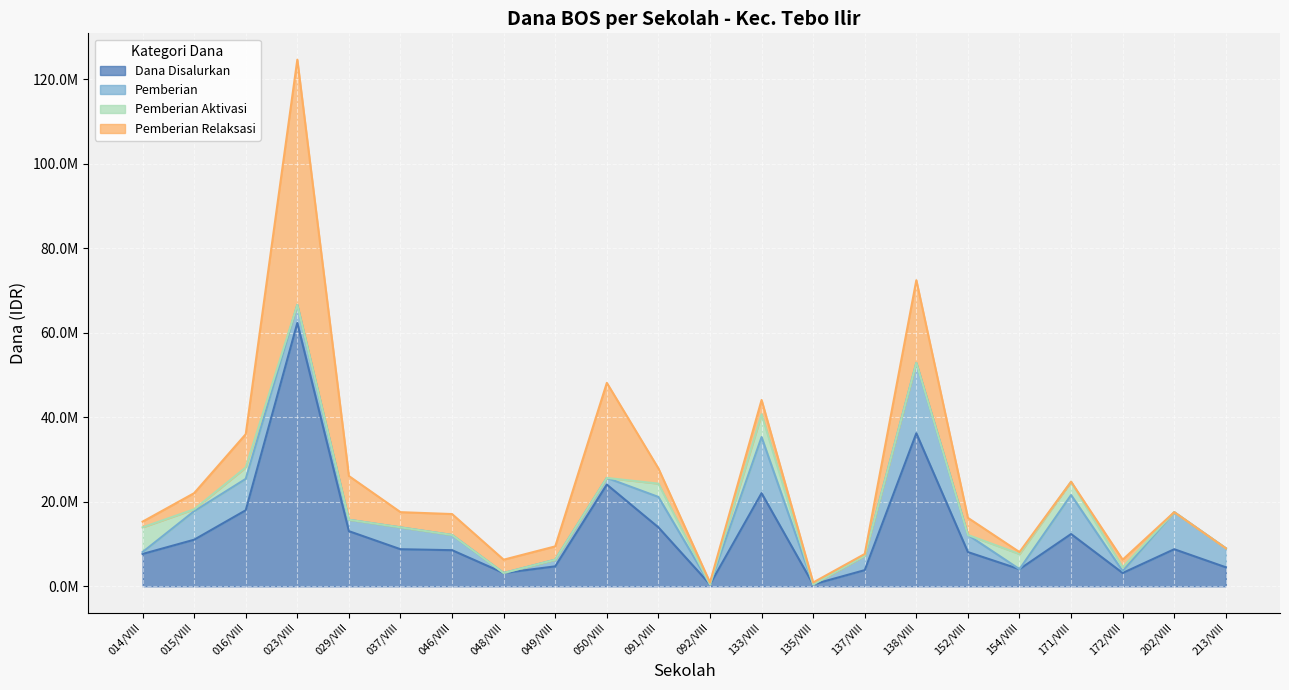

True or false: Pemberian has more than 1 points higher than both neighbors.

True